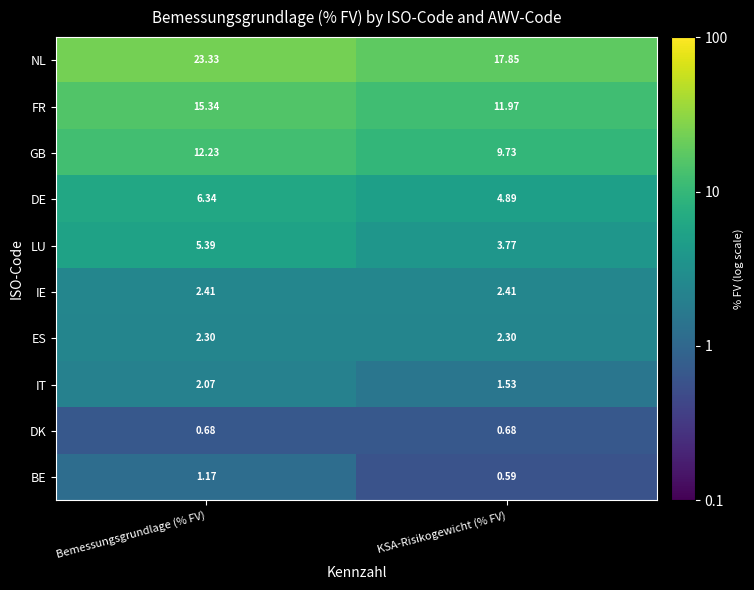

What is the total value across all series at KSA-Risikogewicht (% FV)?

55.7